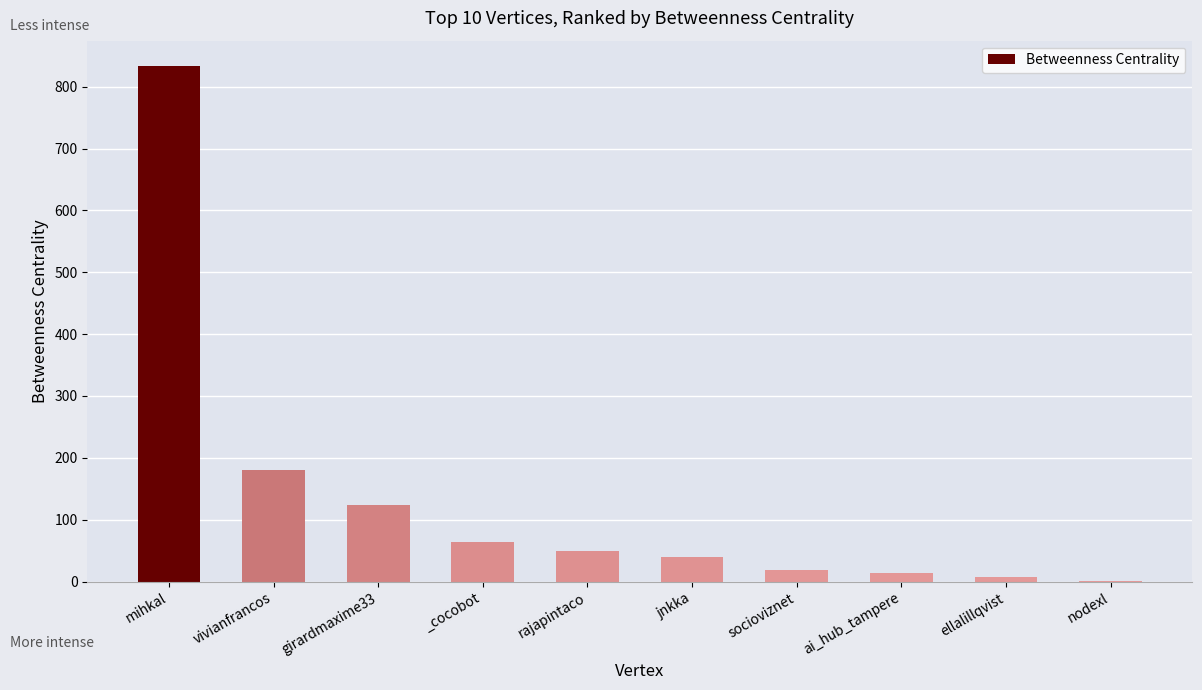

Which has a higher value, _cocobot or girardmaxime33?

girardmaxime33